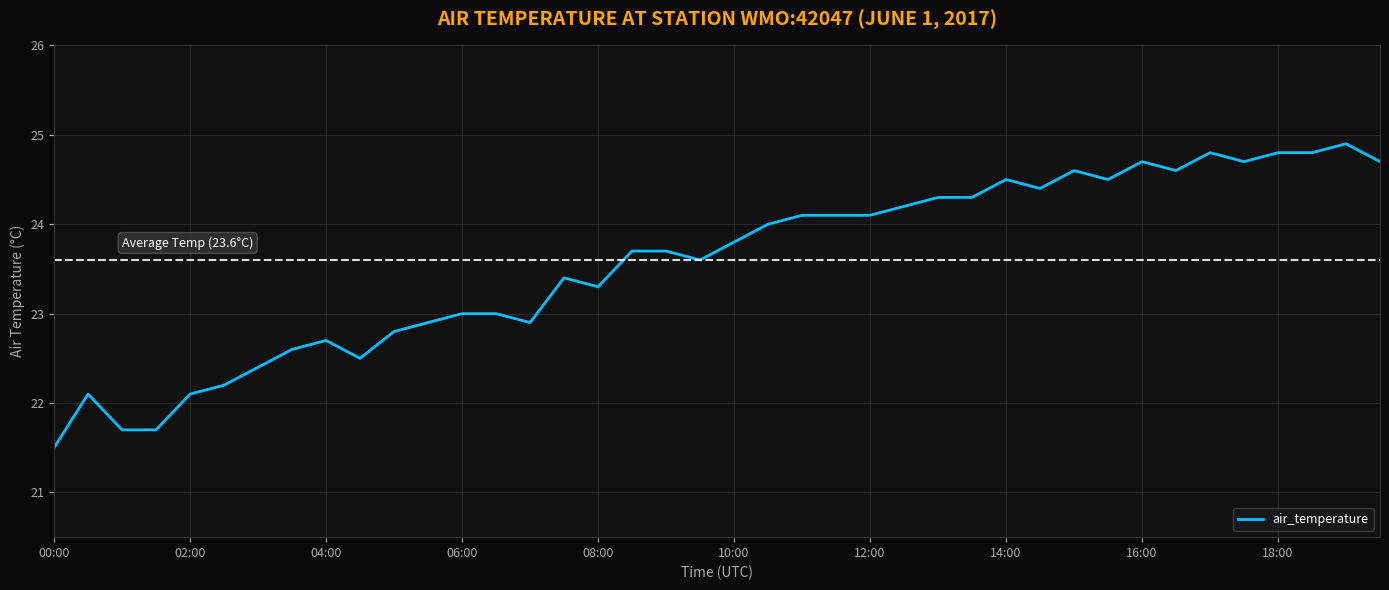

What is the greatest value displayed?

24.9